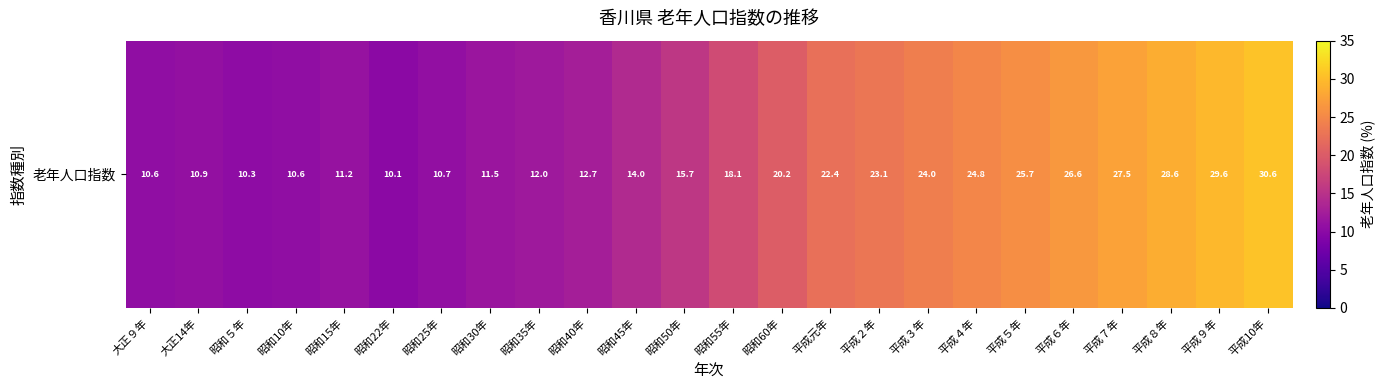

The chart shows a value of 48.4 at 平成７年. True or false?

False